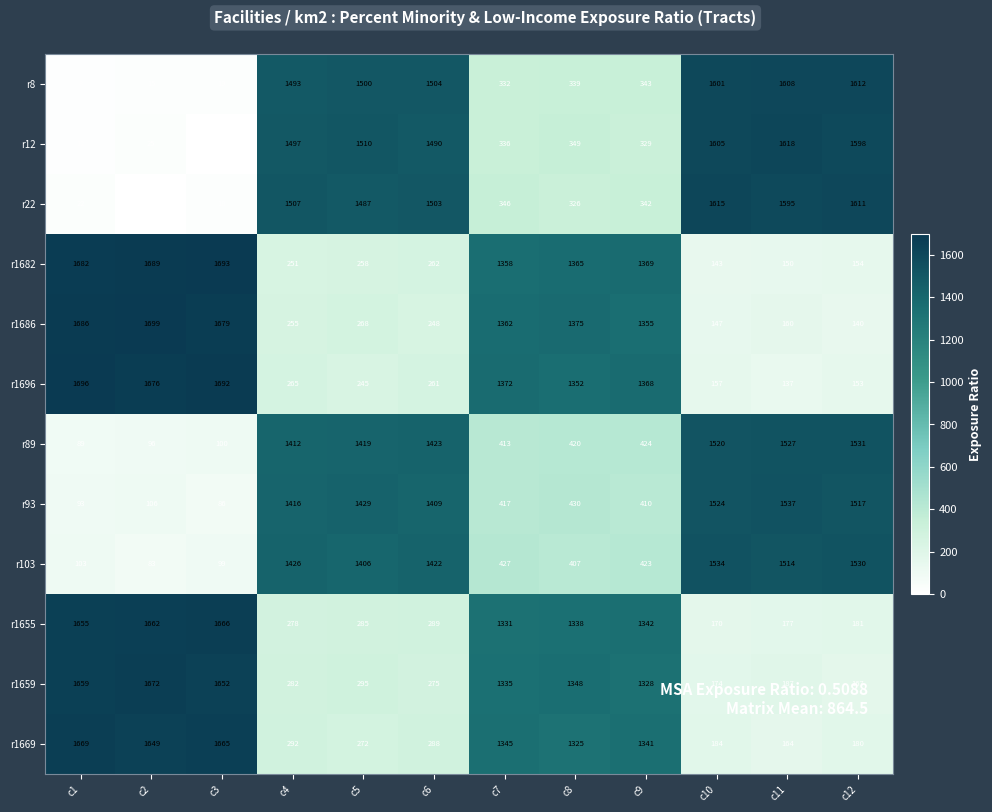

True or false: r103 has a value of 1534 at c10.

True